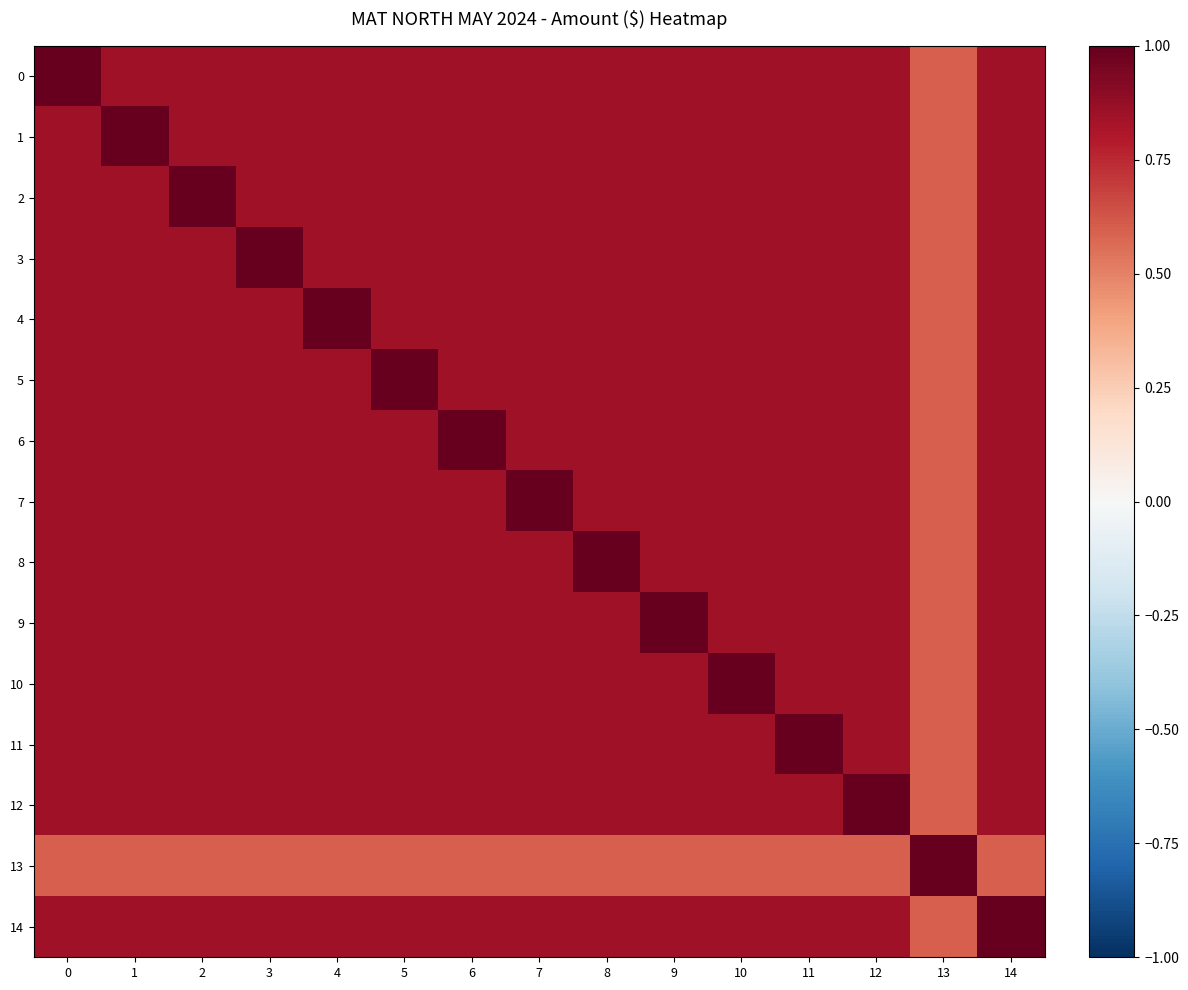

Reading left to right, what are all the values shown in this chart?

0: 0=1.0	1=0.8	2=0.8	3=0.8	4=0.8	5=0.8	6=0.8	7=0.8	8=0.8	9=0.8	10=0.8	11=0.8	12=0.8	13=0.6	14=0.8
1: 0=0.8	1=1.0	2=0.8	3=0.8	4=0.8	5=0.8	6=0.8	7=0.8	8=0.8	9=0.8	10=0.8	11=0.8	12=0.8	13=0.6	14=0.8
2: 0=0.8	1=0.8	2=1.0	3=0.8	4=0.8	5=0.8	6=0.8	7=0.8	8=0.8	9=0.8	10=0.8	11=0.8	12=0.8	13=0.6	14=0.8
3: 0=0.8	1=0.8	2=0.8	3=1.0	4=0.8	5=0.8	6=0.8	7=0.8	8=0.8	9=0.8	10=0.8	11=0.8	12=0.8	13=0.6	14=0.8
4: 0=0.8	1=0.8	2=0.8	3=0.8	4=1.0	5=0.8	6=0.8	7=0.8	8=0.8	9=0.8	10=0.8	11=0.8	12=0.8	13=0.6	14=0.8
5: 0=0.8	1=0.8	2=0.8	3=0.8	4=0.8	5=1.0	6=0.8	7=0.8	8=0.8	9=0.8	10=0.8	11=0.8	12=0.8	13=0.6	14=0.8
6: 0=0.8	1=0.8	2=0.8	3=0.8	4=0.8	5=0.8	6=1.0	7=0.8	8=0.8	9=0.8	10=0.8	11=0.8	12=0.8	13=0.6	14=0.8
7: 0=0.8	1=0.8	2=0.8	3=0.8	4=0.8	5=0.8	6=0.8	7=1.0	8=0.8	9=0.8	10=0.8	11=0.8	12=0.8	13=0.6	14=0.8
8: 0=0.8	1=0.8	2=0.8	3=0.8	4=0.8	5=0.8	6=0.8	7=0.8	8=1.0	9=0.8	10=0.8	11=0.8	12=0.8	13=0.6	14=0.8
9: 0=0.8	1=0.8	2=0.8	3=0.8	4=0.8	5=0.8	6=0.8	7=0.8	8=0.8	9=1.0	10=0.8	11=0.8	12=0.8	13=0.6	14=0.8
10: 0=0.8	1=0.8	2=0.8	3=0.8	4=0.8	5=0.8	6=0.8	7=0.8	8=0.8	9=0.8	10=1.0	11=0.8	12=0.8	13=0.6	14=0.8
11: 0=0.8	1=0.8	2=0.8	3=0.8	4=0.8	5=0.8	6=0.8	7=0.8	8=0.8	9=0.8	10=0.8	11=1.0	12=0.8	13=0.6	14=0.8
12: 0=0.8	1=0.8	2=0.8	3=0.8	4=0.8	5=0.8	6=0.8	7=0.8	8=0.8	9=0.8	10=0.8	11=0.8	12=1.0	13=0.6	14=0.8
13: 0=0.6	1=0.6	2=0.6	3=0.6	4=0.6	5=0.6	6=0.6	7=0.6	8=0.6	9=0.6	10=0.6	11=0.6	12=0.6	13=1.0	14=0.6
14: 0=0.8	1=0.8	2=0.8	3=0.8	4=0.8	5=0.8	6=0.8	7=0.8	8=0.8	9=0.8	10=0.8	11=0.8	12=0.8	13=0.6	14=1.0